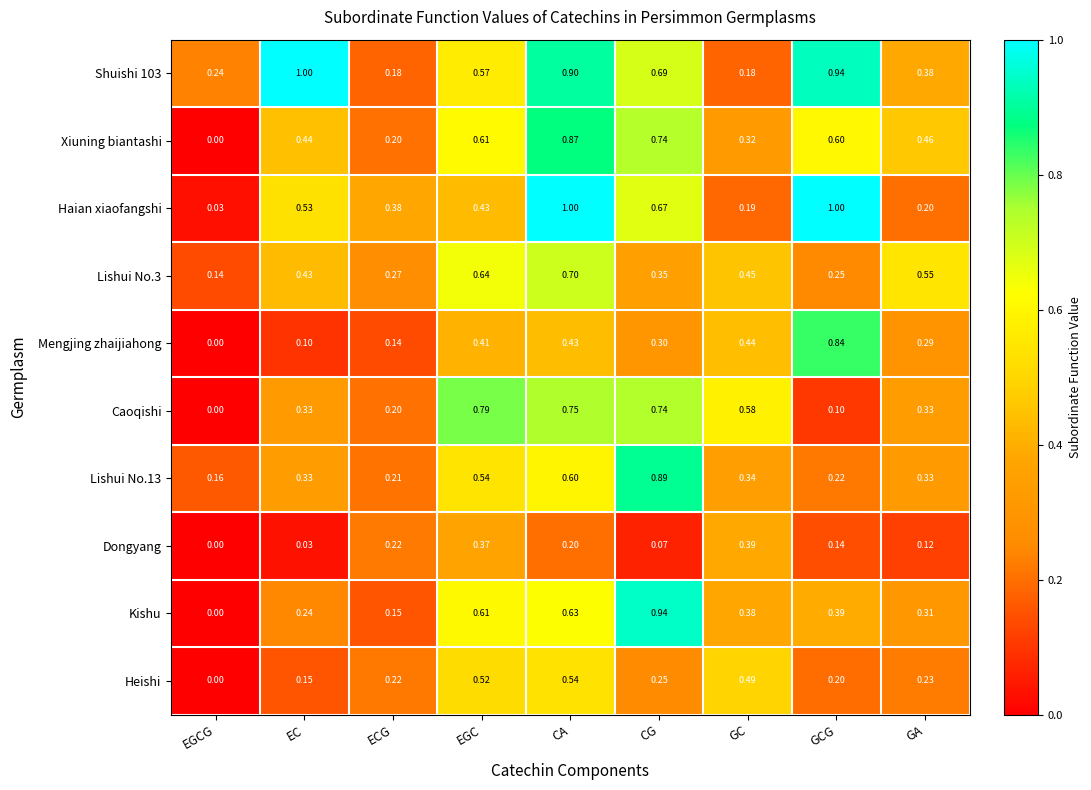

At which category is the sum across all series the highest?

CA